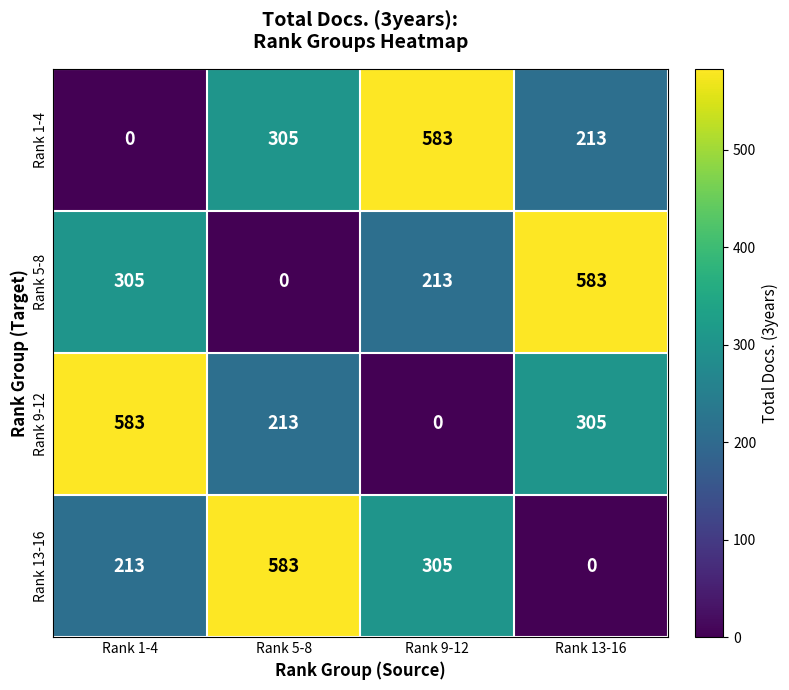

Count the number of data series in this chart.

4